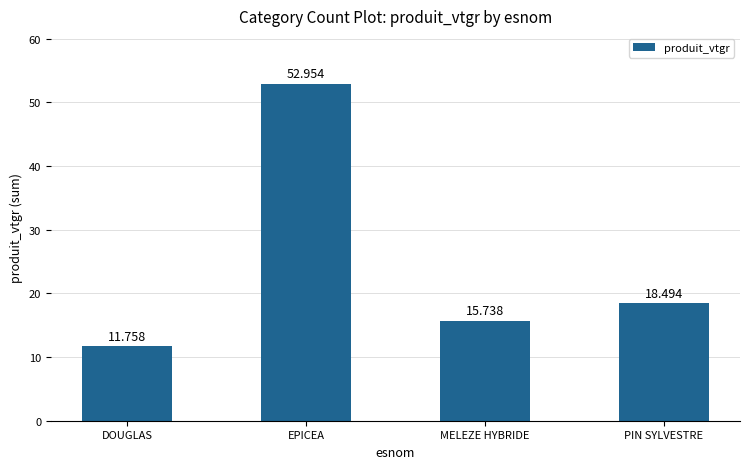

Reading left to right, list all the values displayed in this chart.

11.8	53.0	15.7	18.5